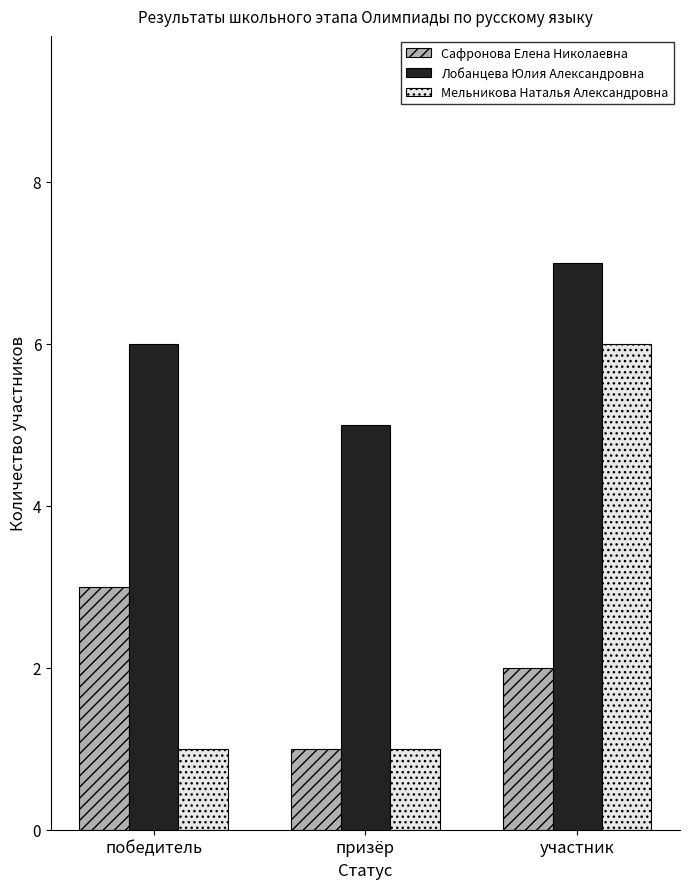

Is the value of Сафронова Елена Николаевна at участник greater than the value of Мельникова Наталья Александровна at участник?

No